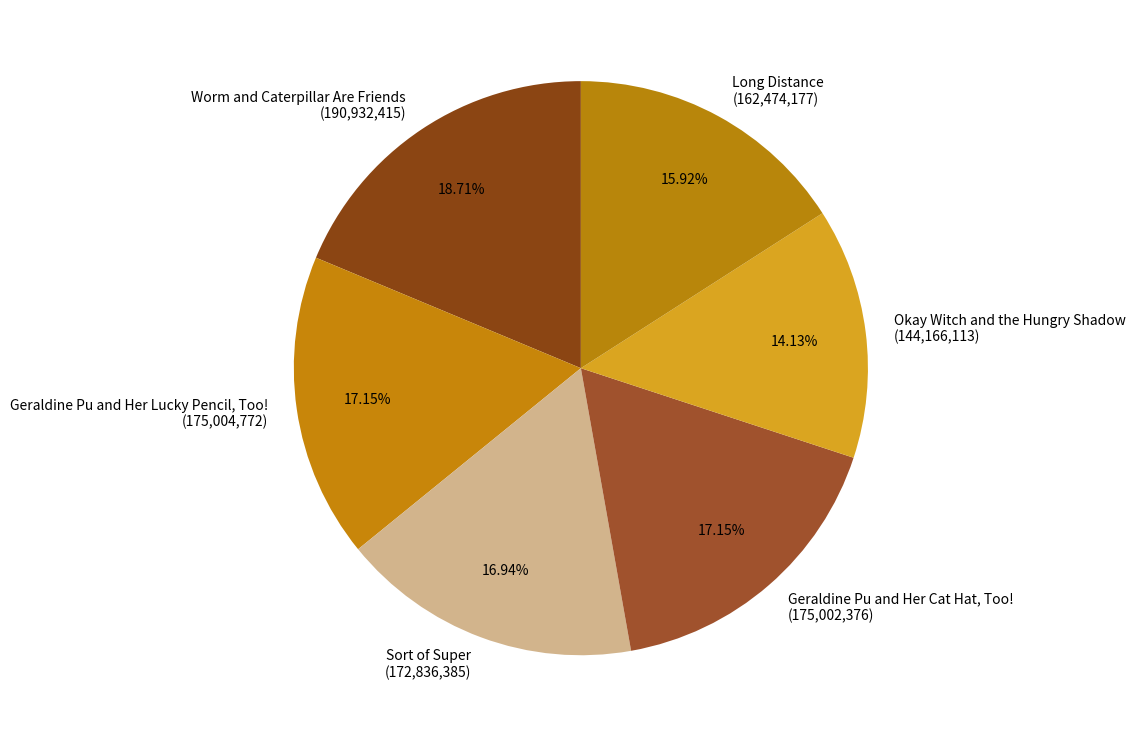

To the nearest percent, what is the difference between the Okay Witch and the Hungry Shadow and Worm and Caterpillar Are Friends slice percentages?

5%